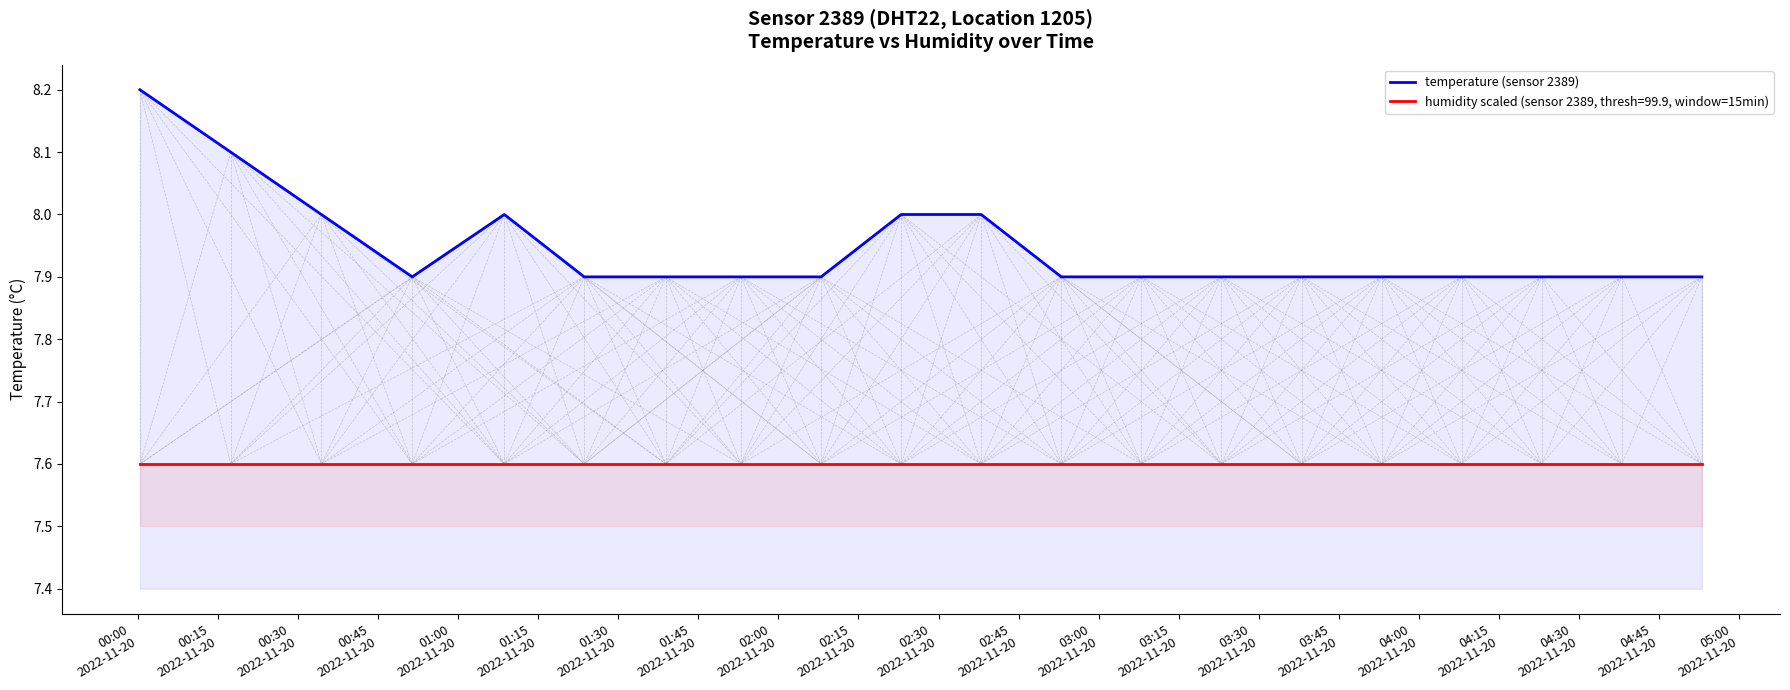

Rank the series by their average value, from highest to lowest.

temperature, humidity